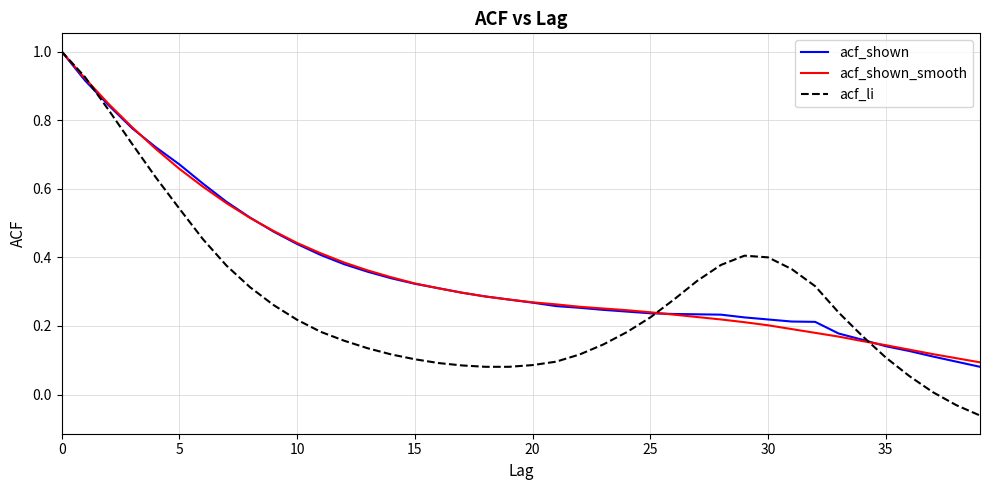

Count the number of categories in the chart.

40